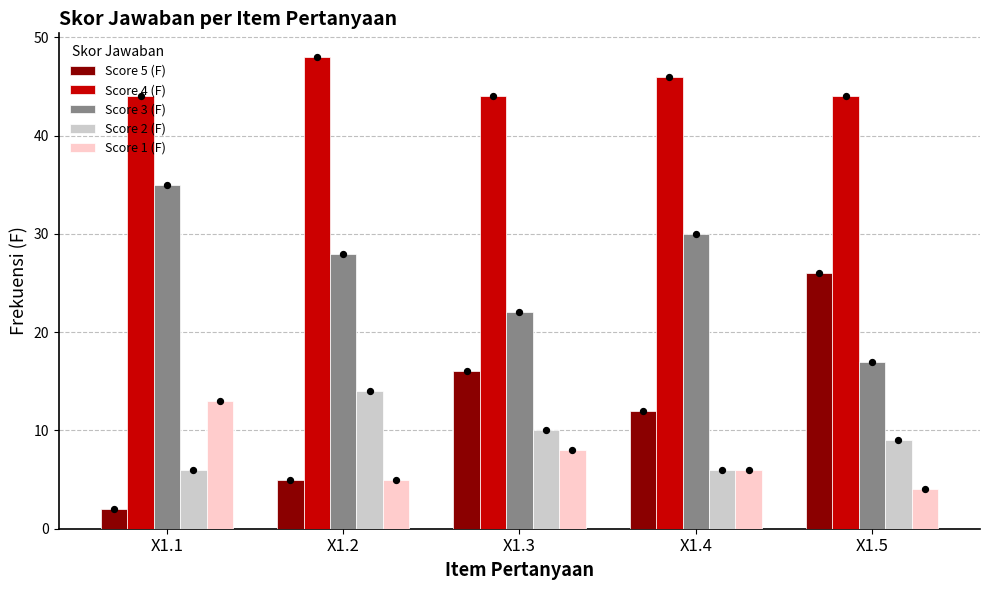

Is the value of Score 4 (F) at X1.2 greater than the value of Score 5 (F) at X1.2?

Yes